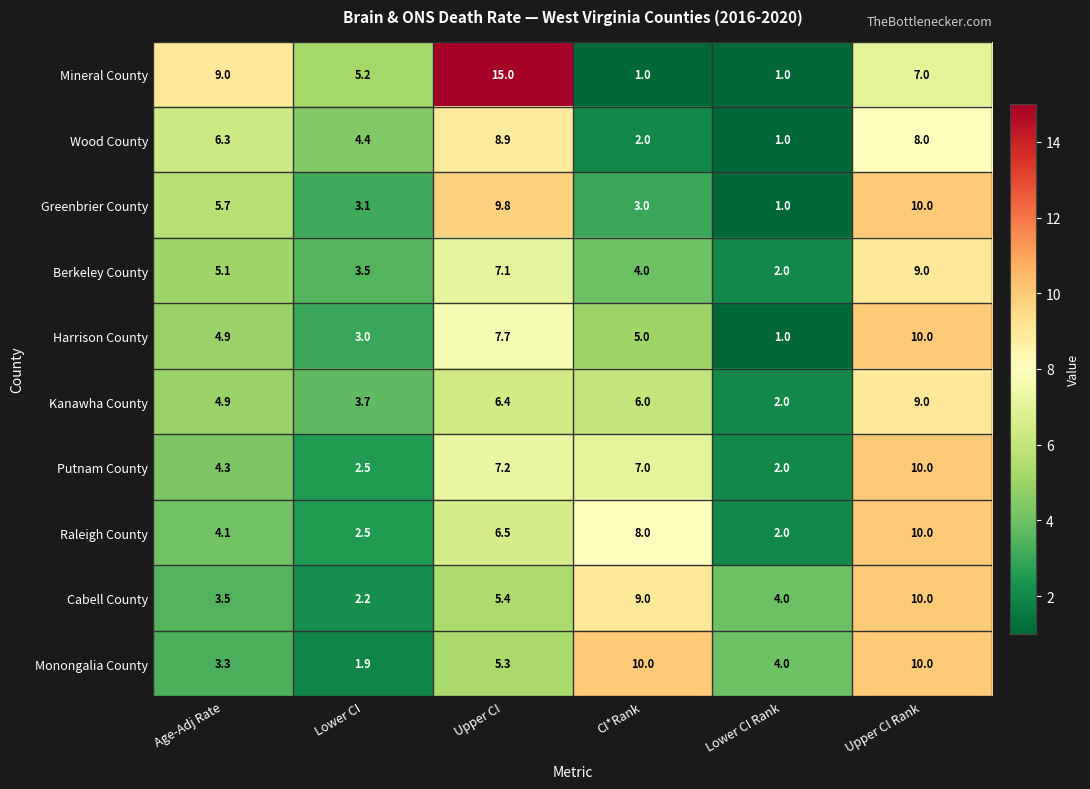

Rank the categories by Raleigh County value from highest to lowest.

Upper CI Rank, CI*Rank, Upper CI, Age-Adj Rate, Lower CI, Lower CI Rank